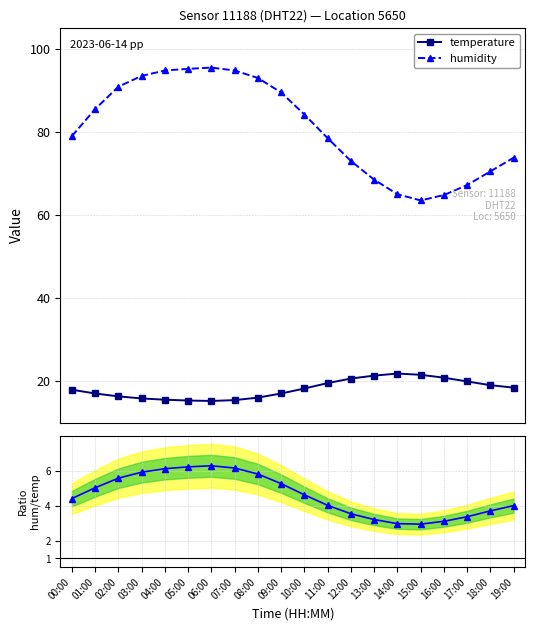

Between 14:00 and 16:00, which is larger?

14:00